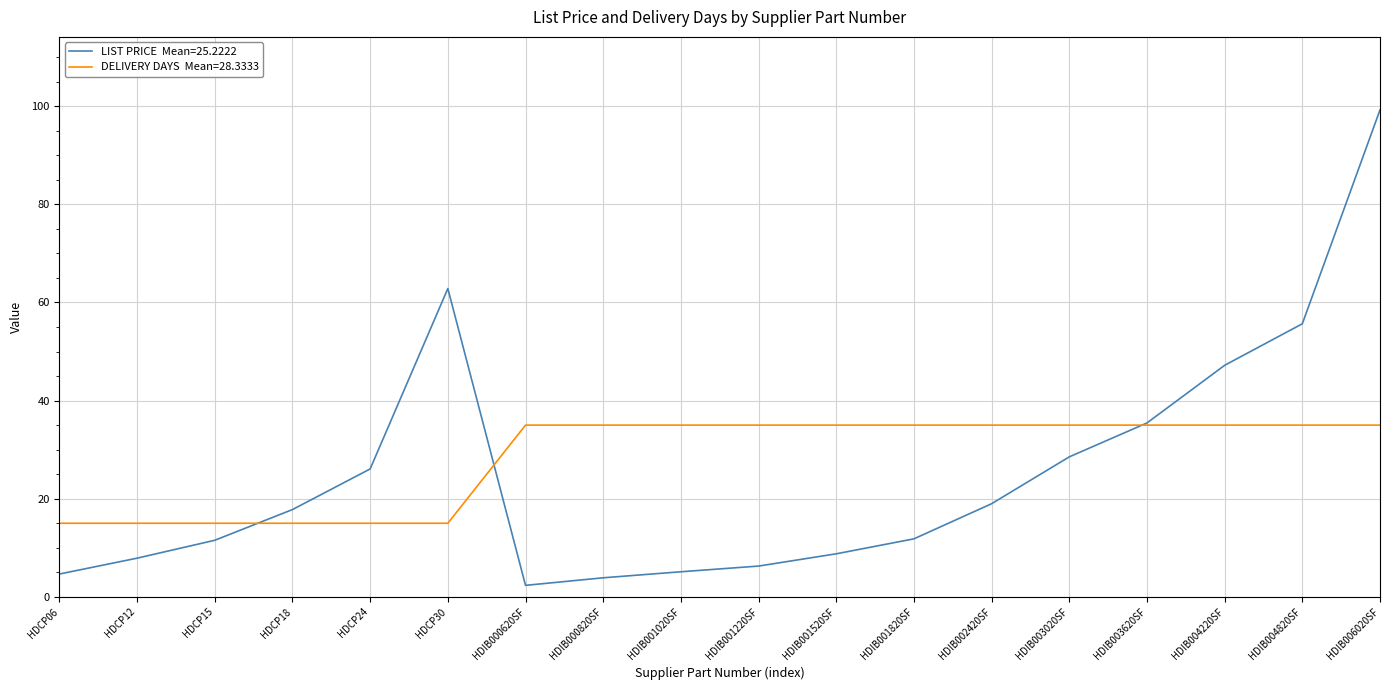

What is the minimum value shown in the chart?

2.3